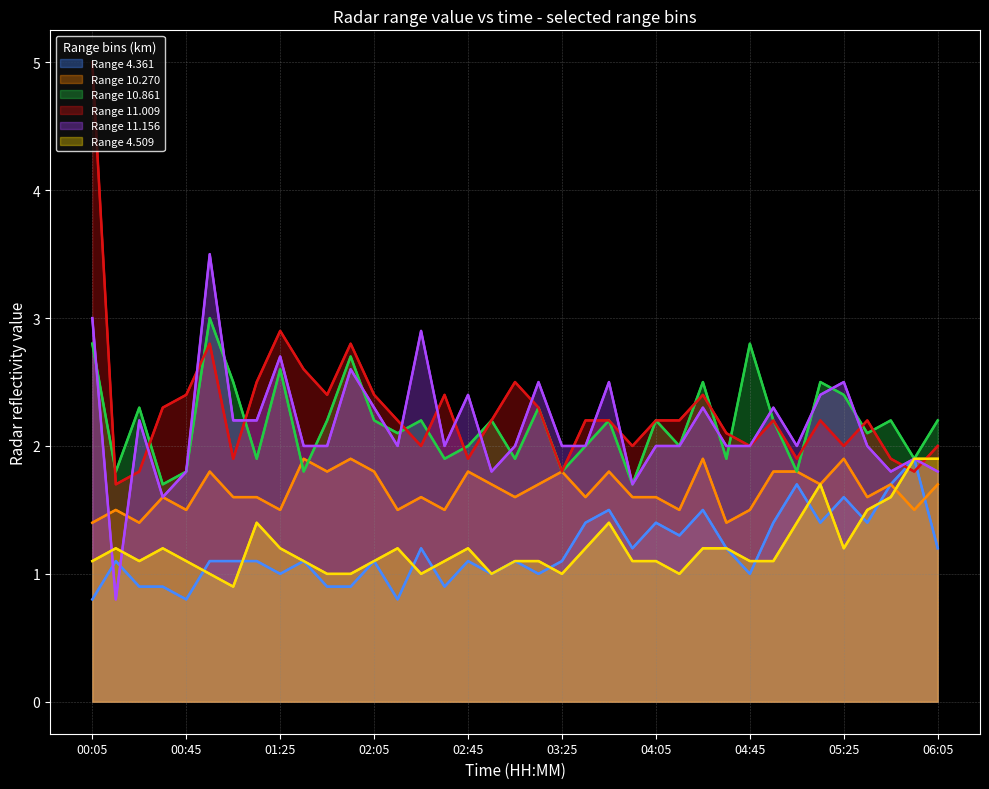

Does the chart display data point markers on the line(s)?

No